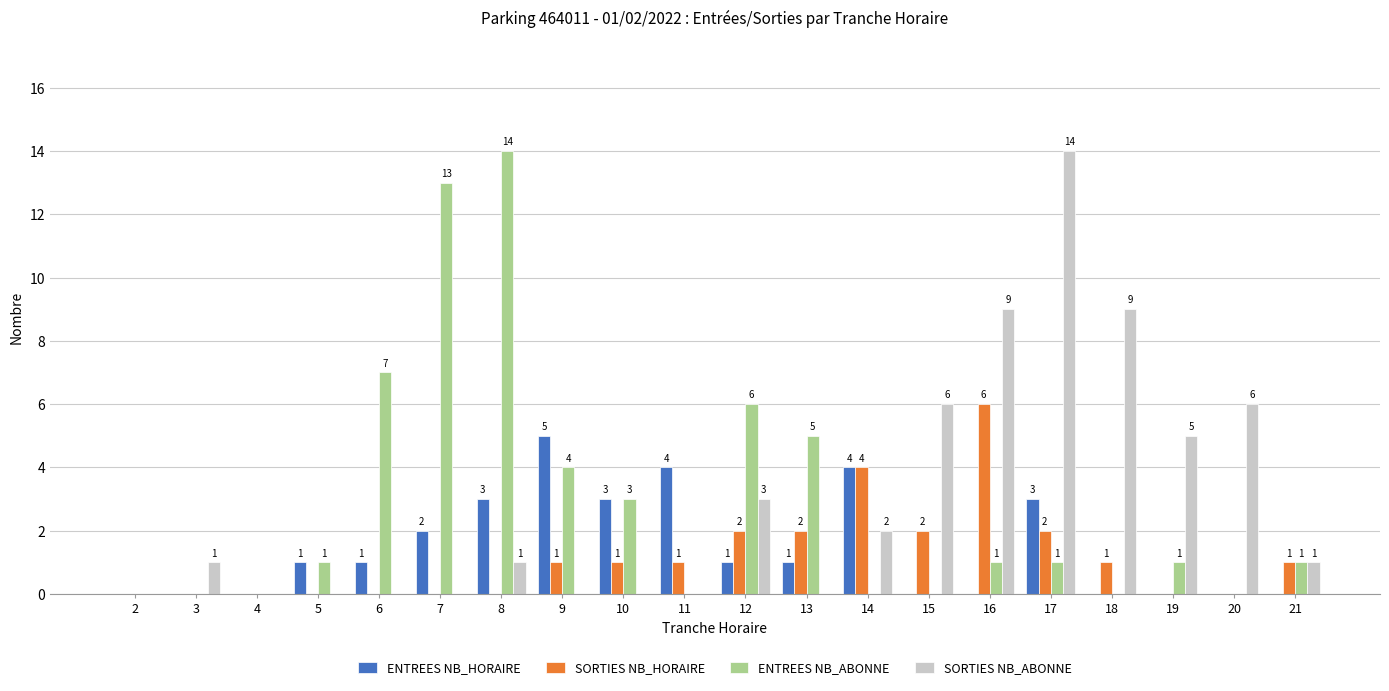

Reading left to right, list all the values displayed in this chart.

ENTREES NB_HORAIRE: 2=0	3=0	4=0	5=1	6=1	7=2	8=3	9=5	10=3	11=4	12=1	13=1	14=4	15=0	16=0	17=3	18=0	19=0	20=0	21=0
SORTIES NB_HORAIRE: 2=0	3=0	4=0	5=0	6=0	7=0	8=0	9=1	10=1	11=1	12=2	13=2	14=4	15=2	16=6	17=2	18=1	19=0	20=0	21=1
ENTREES NB_ABONNE: 2=0	3=0	4=0	5=1	6=7	7=13	8=14	9=4	10=3	11=0	12=6	13=5	14=0	15=0	16=1	17=1	18=0	19=1	20=0	21=1
SORTIES NB_ABONNE: 2=0	3=1	4=0	5=0	6=0	7=0	8=1	9=0	10=0	11=0	12=3	13=0	14=2	15=6	16=9	17=14	18=9	19=5	20=6	21=1